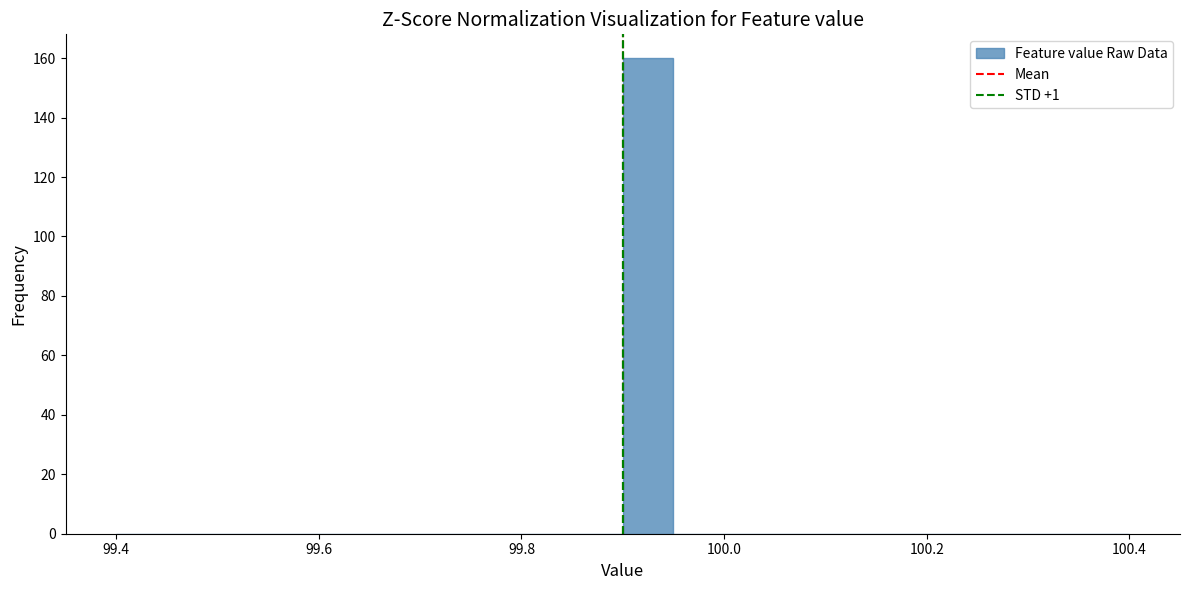

Around what value on the x-axis is the tallest bar? Give the approximate position of its centre, as read against the axis.

99.92